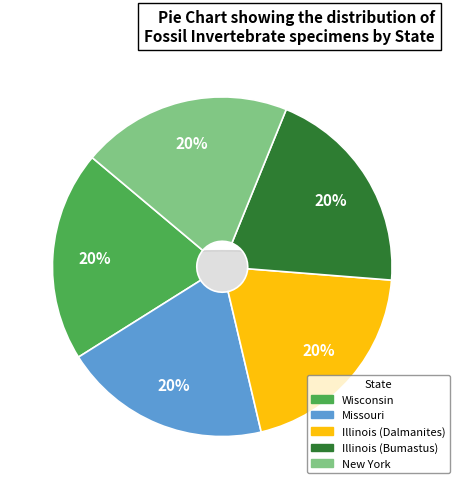

To the nearest percent, what percentage of the pie is Missouri?

20%